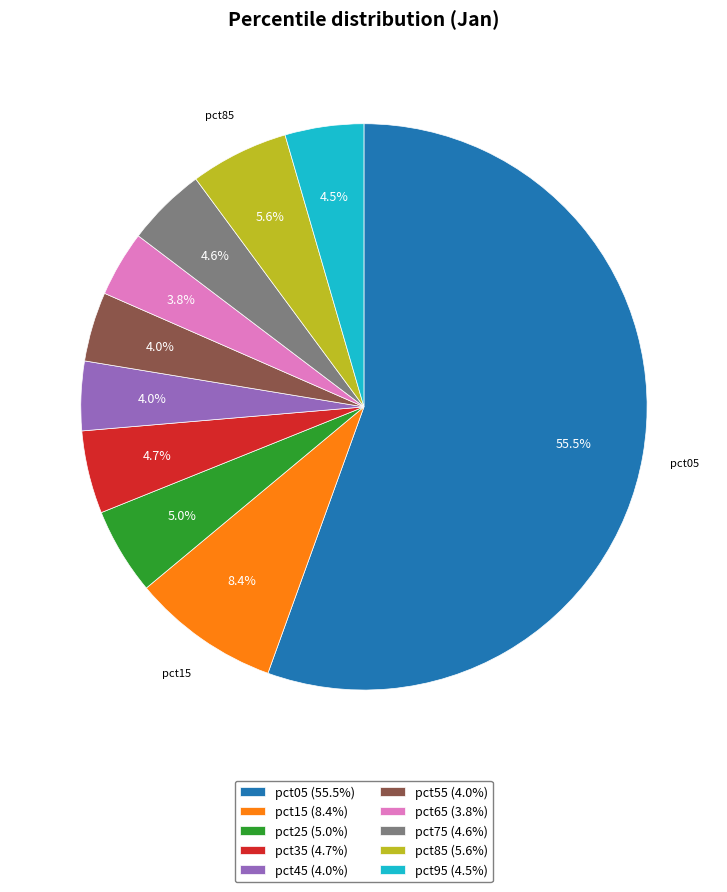

What percentage is NOT represented by pct85?

94.4%